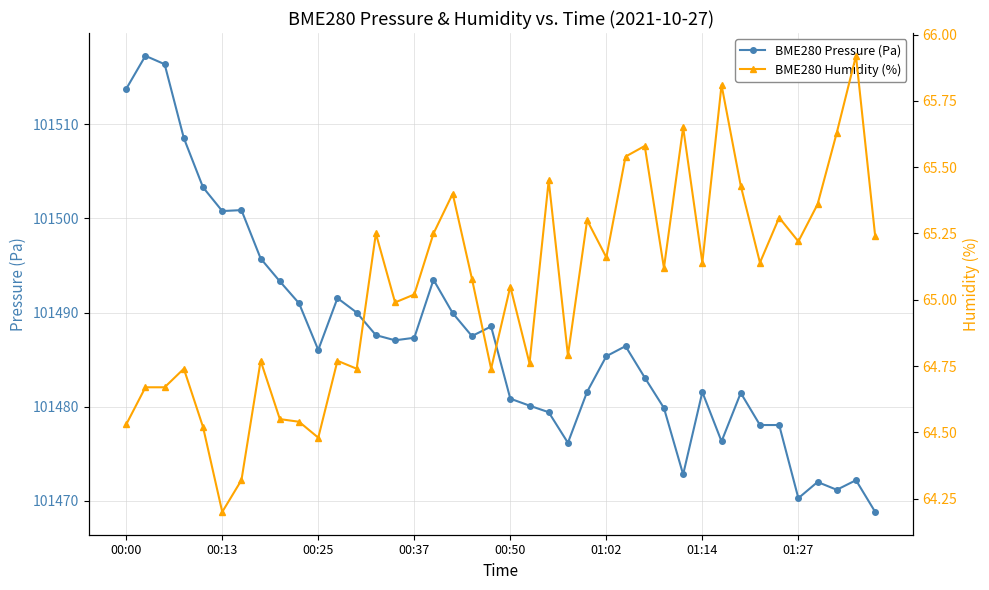

What is the spread (max minus min) of values at 29?

101407.2